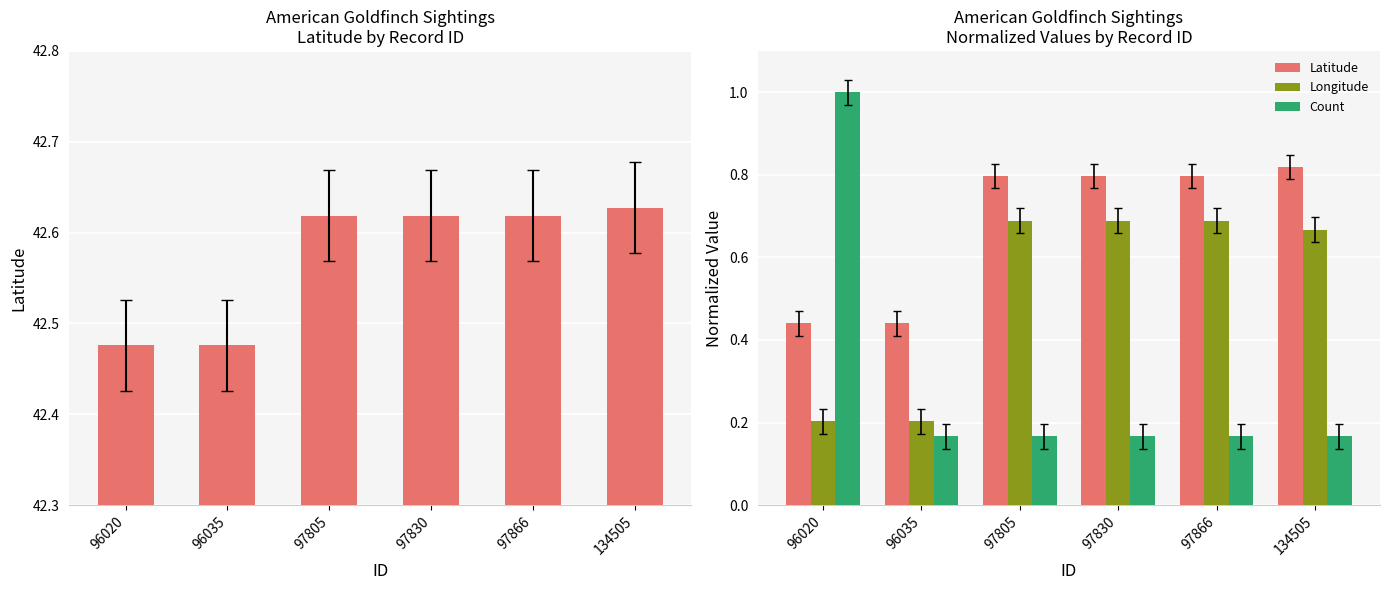

Reading right to left, transcribe all the data shown in this chart.

Latitude: 0.8	0.8	0.8	0.8	0.4	0.4
Longitude: 0.7	0.7	0.7	0.7	0.2	0.2
Count: 0.2	0.2	0.2	0.2	0.2	1.0